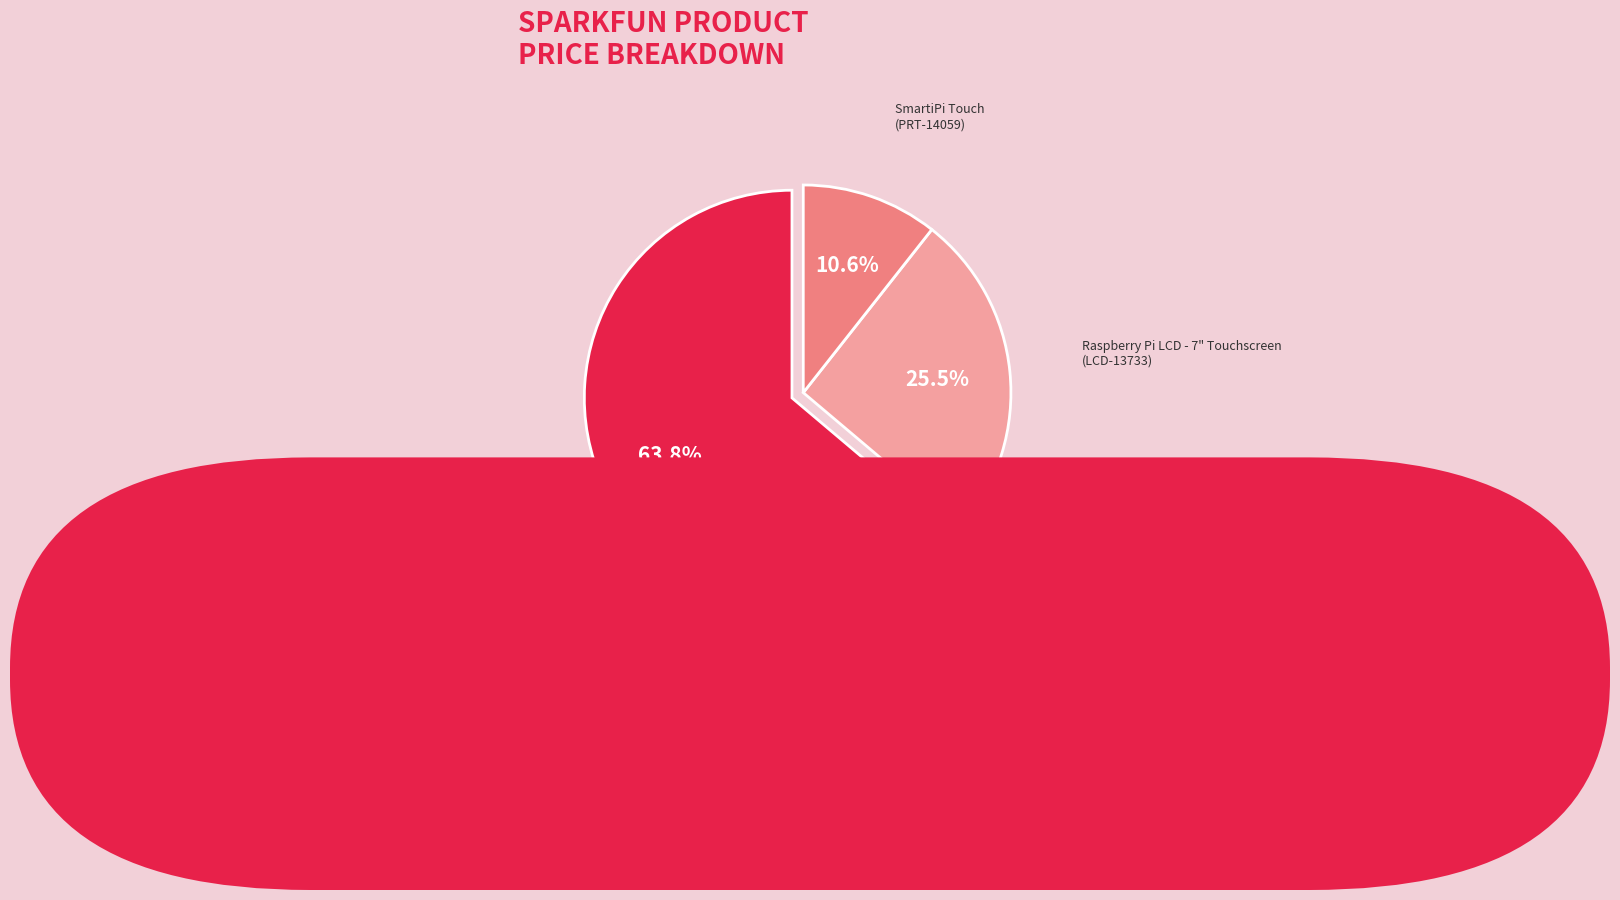

The KIT-16385 slice represents 77% of the pie. True or false?

False